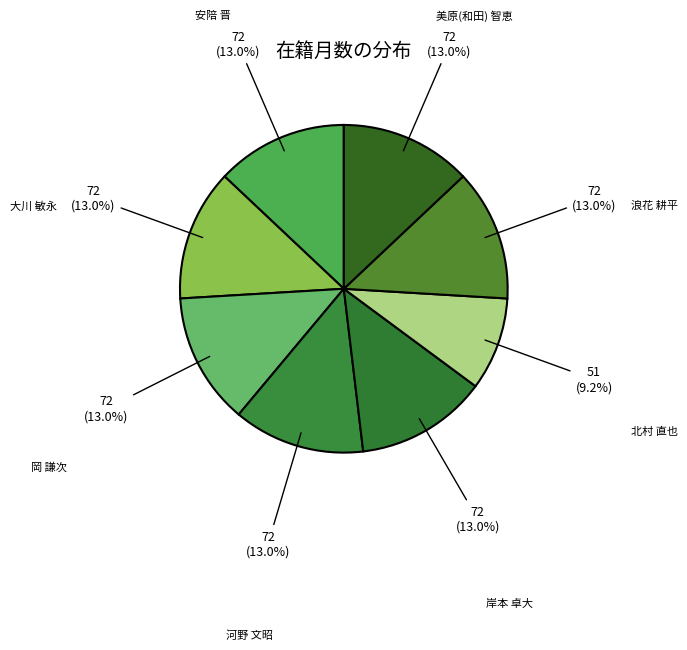

Is there a majority slice in this chart?

No